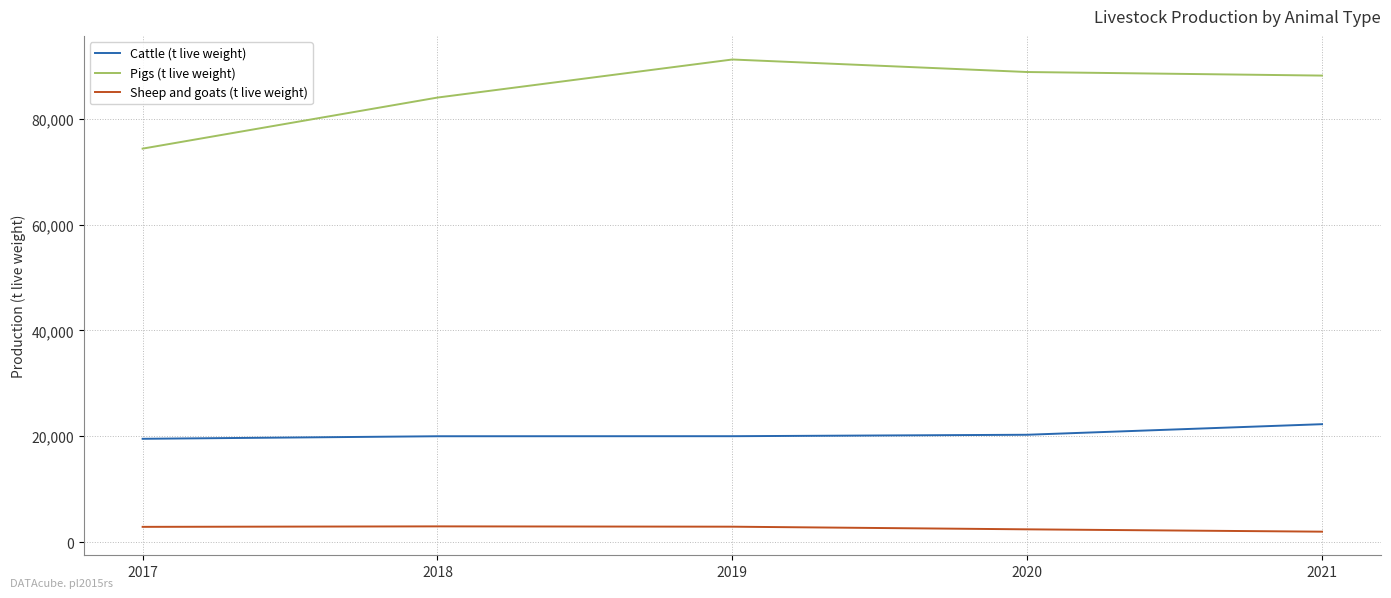

Is the value of Cattle (t live weight) at 2017 greater than the value of Pigs (t live weight) at 2019?

No